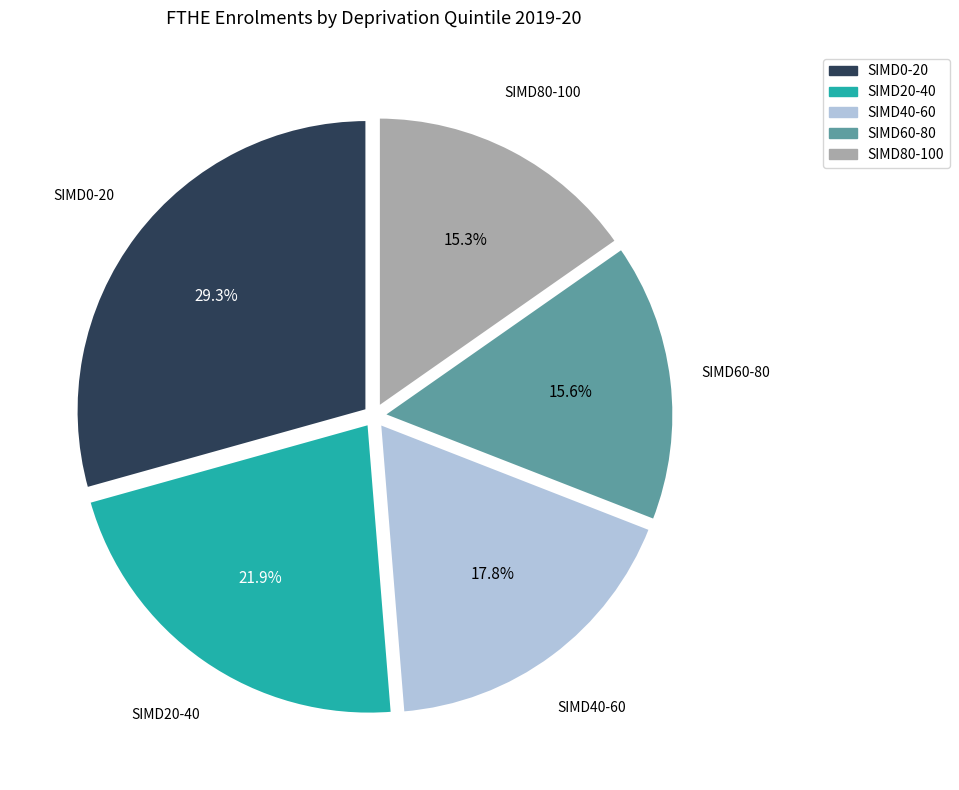

Is there any slice that represents more than half of the pie?

No